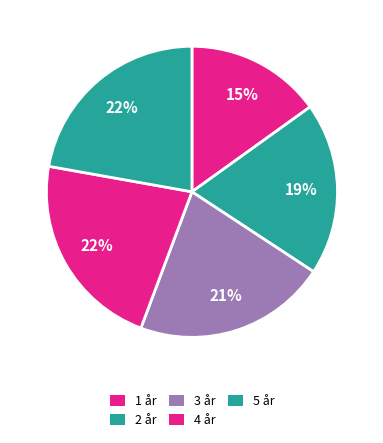

To the nearest percent, what percentage of the pie is 4 år?

22%